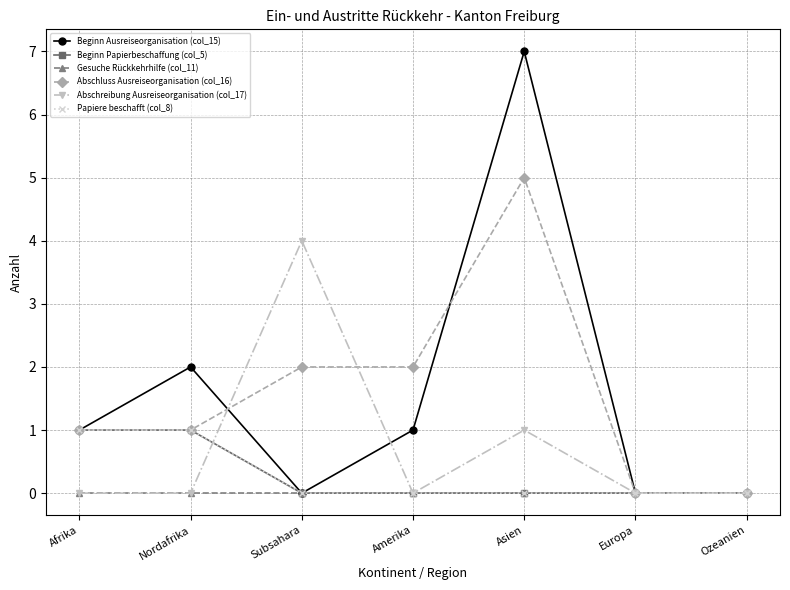

Is this an area chart (filled region under the line)?

No